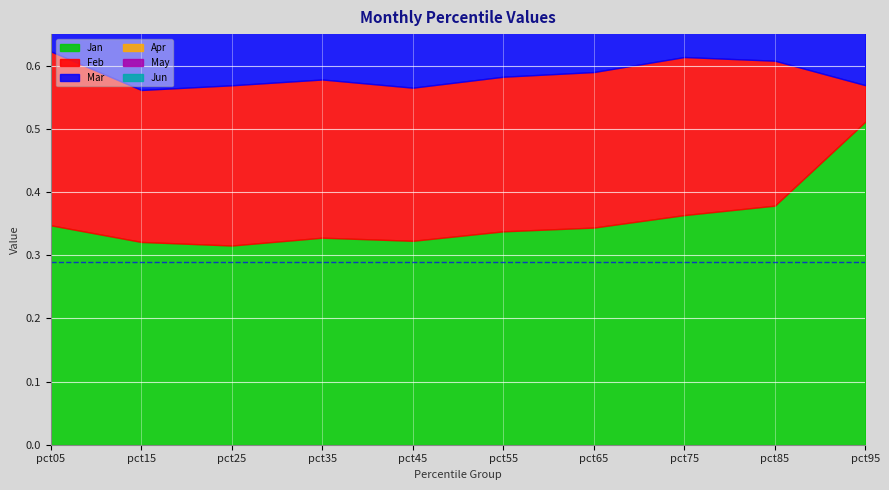

What is the sum of all Jun values?

2.1